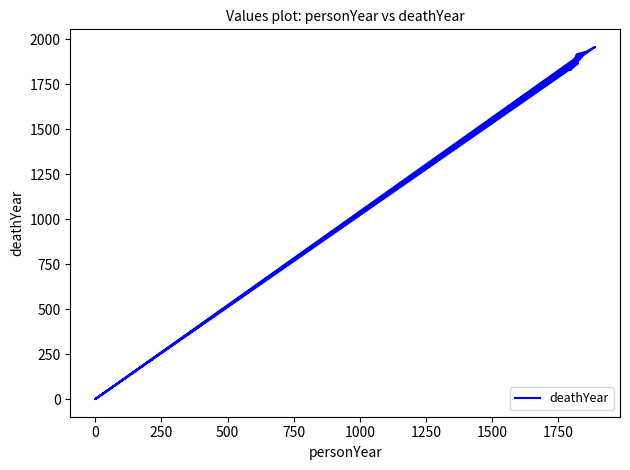

Reading right to left, what are all the values shown in this chart?

1920	1956	0	0	1904	1927	1915	1828	1905	1662	1864	0	1727	1876